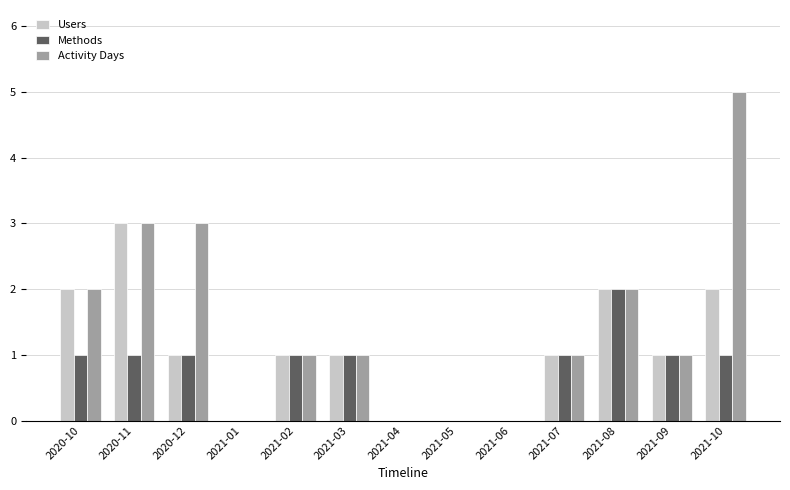

The value of Users at 2021-08 is 3. True or false?

False